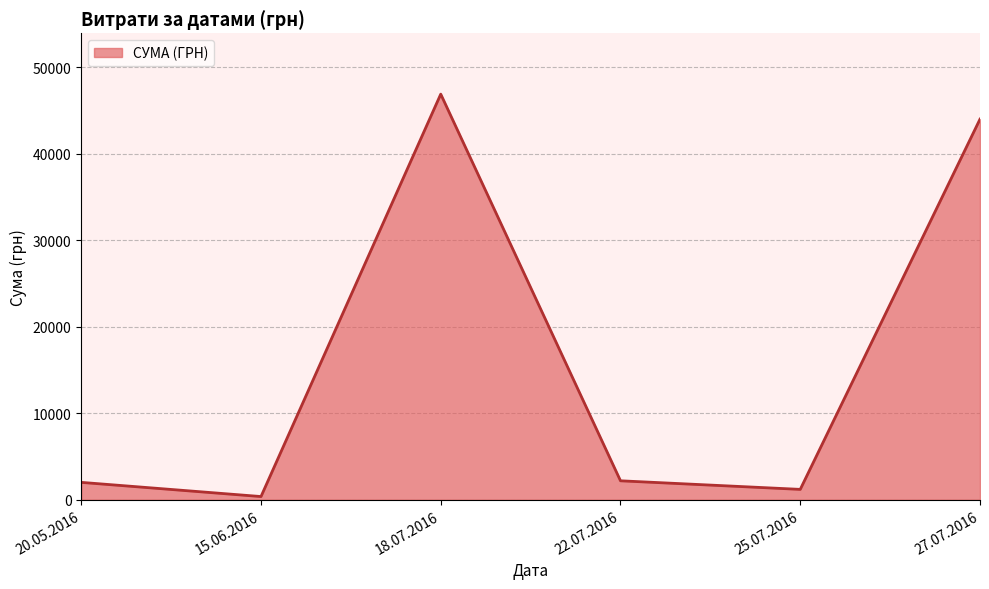

What is the change in value from 18.07.2016 to 27.07.2016?

-2893.0